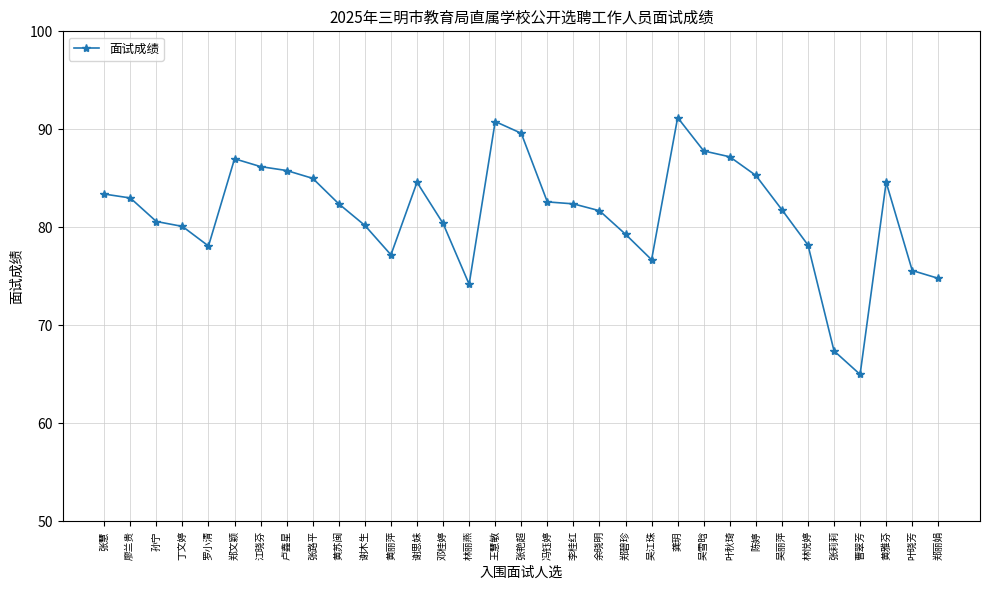

Which has a higher value, 林丽燕 or 谢木生?

谢木生